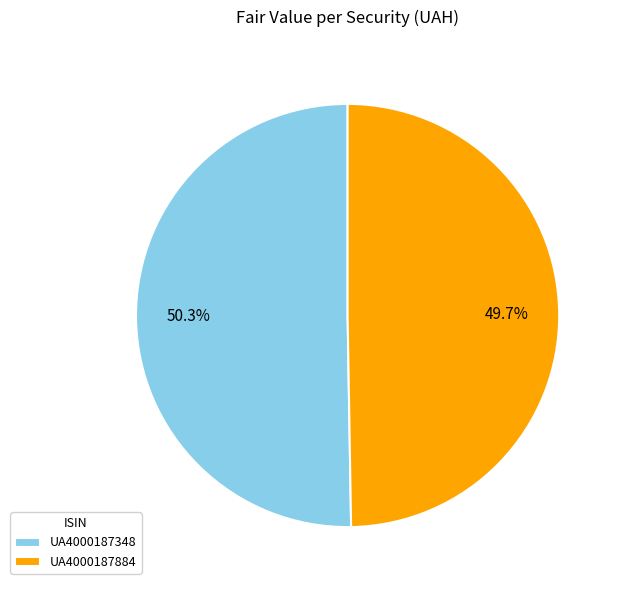

Which slice represents more than half of the pie?

UA4000187348